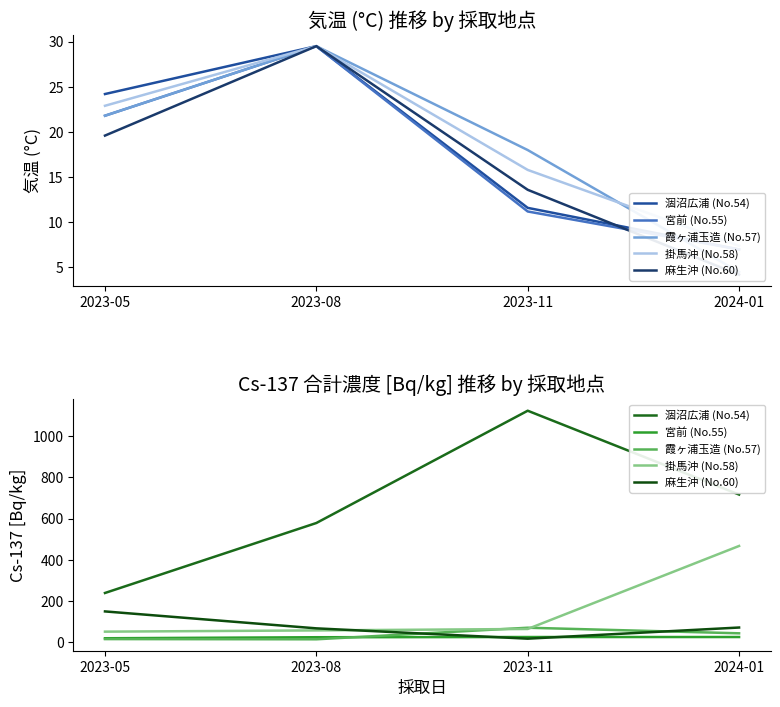

What is the sum of the 掛馬沖 (No.58) values at 2024-01 and 2023-05?

519.0